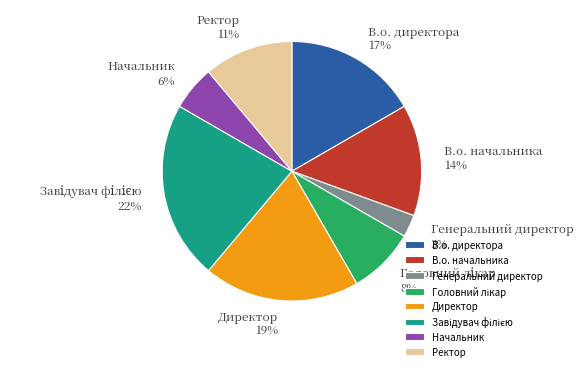

Combined, do Начальник and Ректор account for over 50%?

No